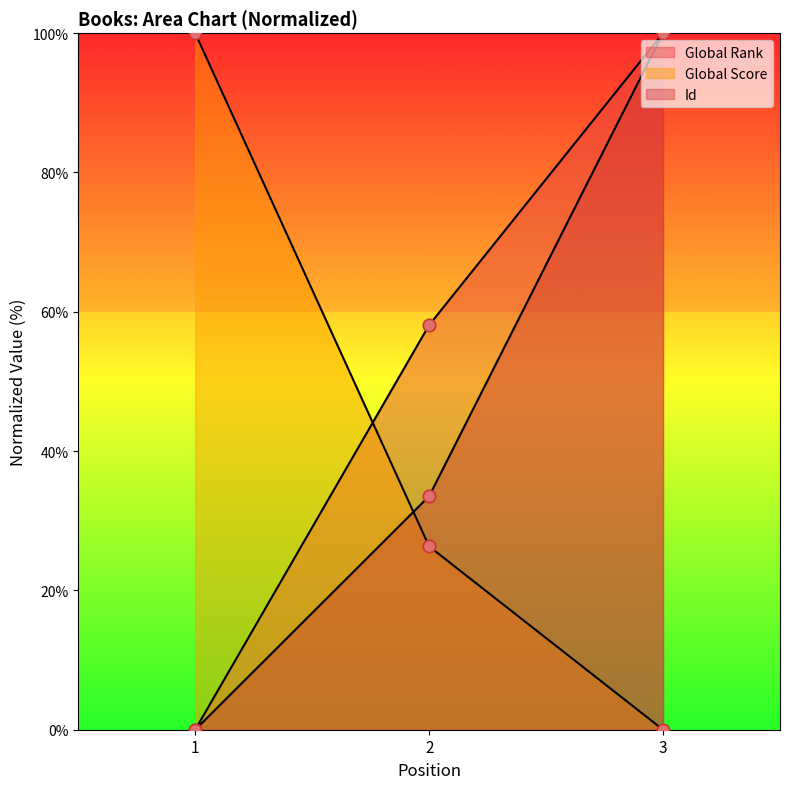

Which series has the largest Y range (max minus min)?

Global Rank